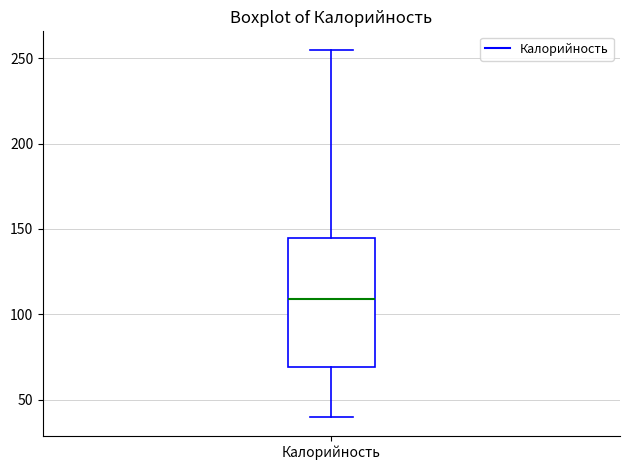

Where does the upper whisker of the box for Калорийность end on the y-axis? The values are not printed on the chart, so give them approximately, as read against the axis.

255